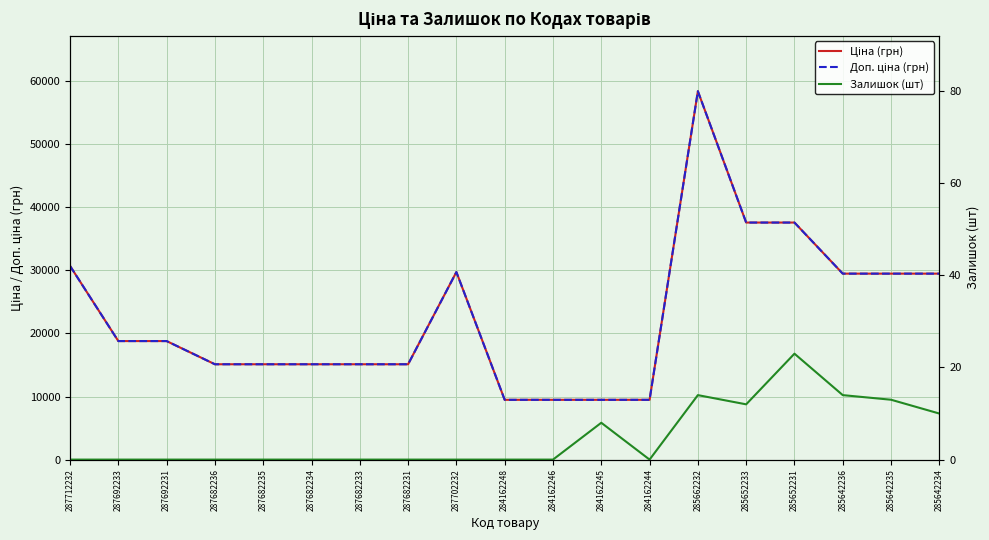

What is the maximum value shown in the chart?

58426.5